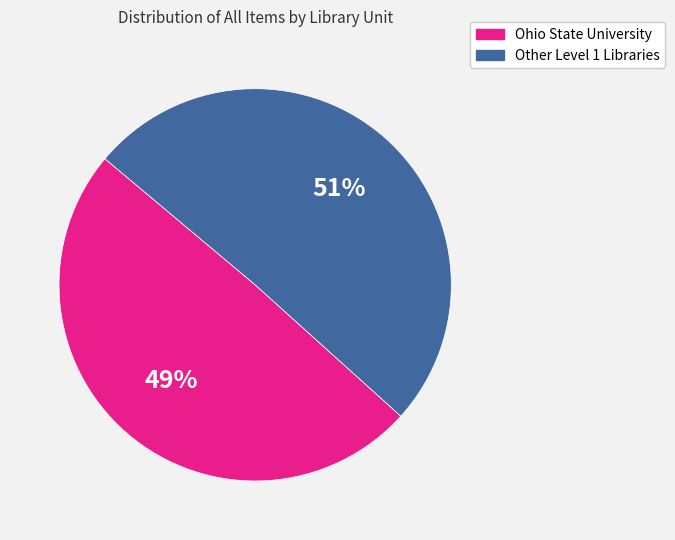

Is there any slice that represents more than half of the pie?

Yes